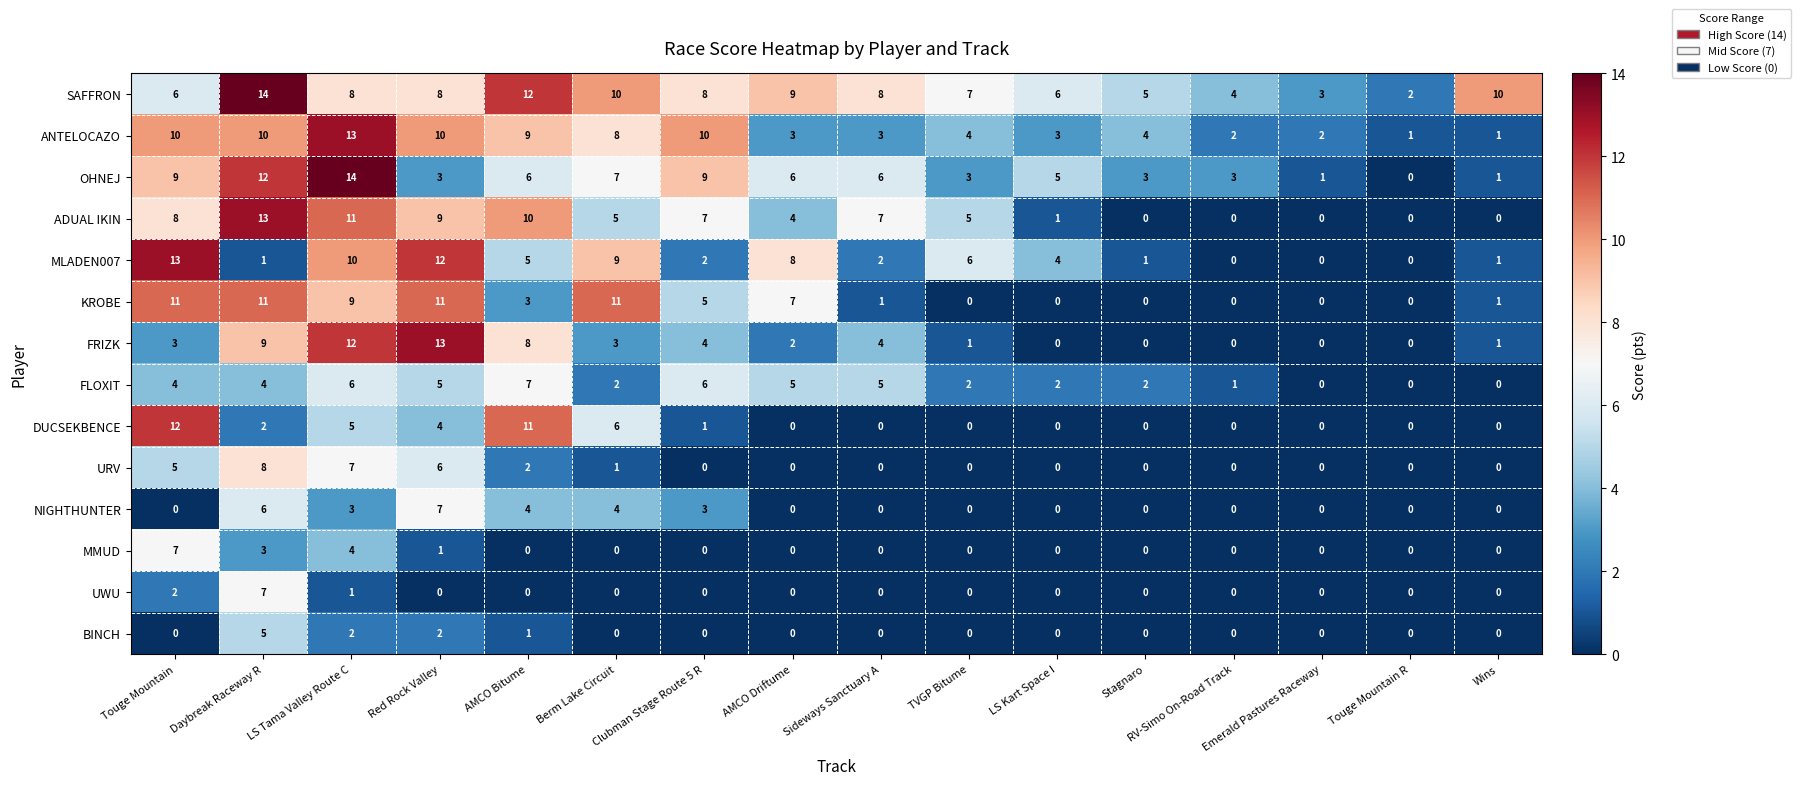

The UWU series shows -4 at Emerald Pastures Raceway. True or false?

False